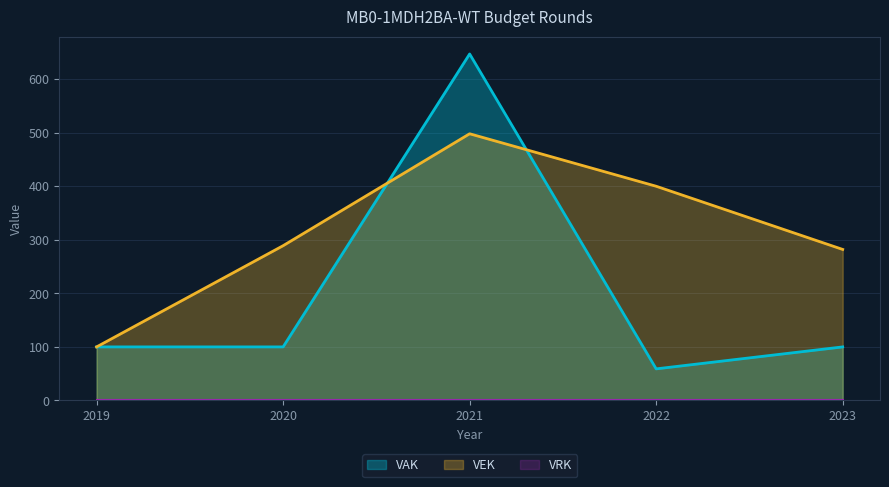

Which has a higher value, 2023 or 2021?

2021